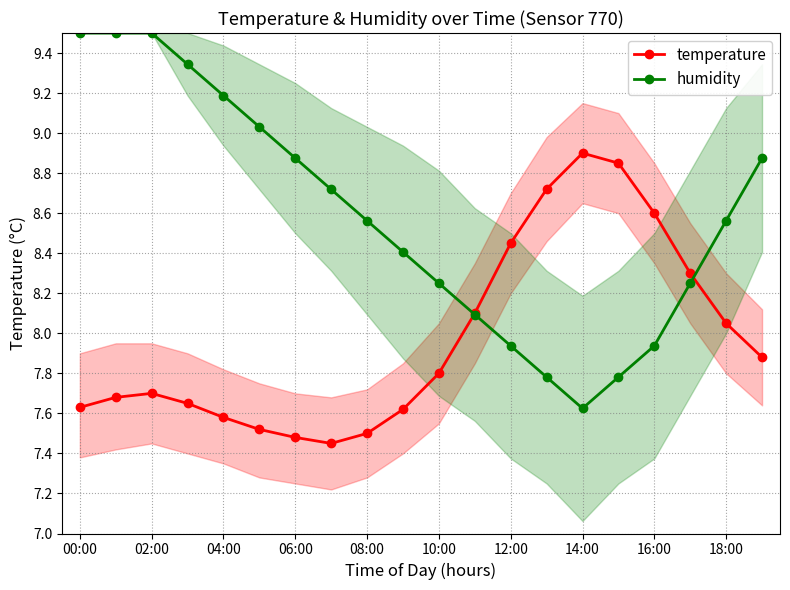

How many values in the humidity series are below 8?

5